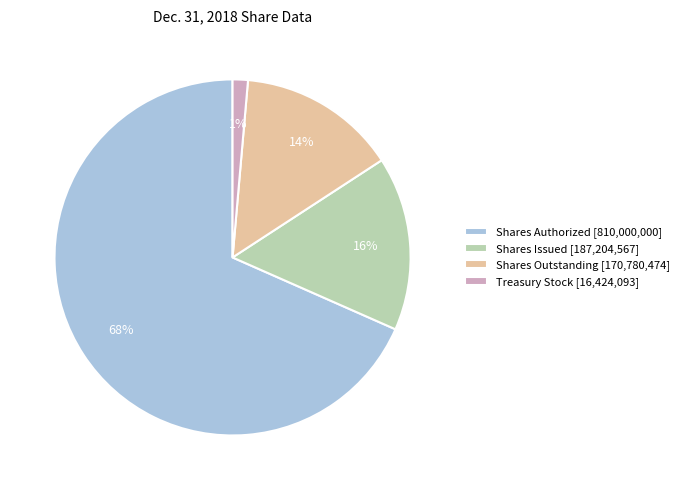

Which slice represents more than half of the pie?

Shares Authorized